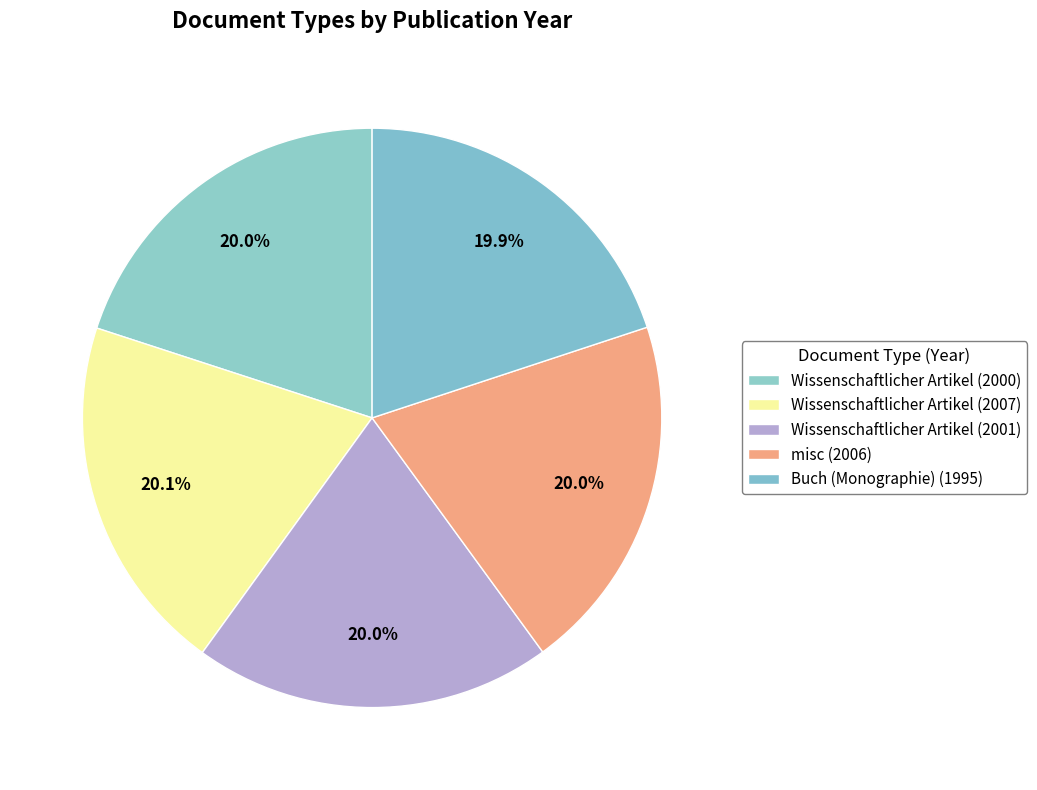

How many slices are in this pie chart?

5